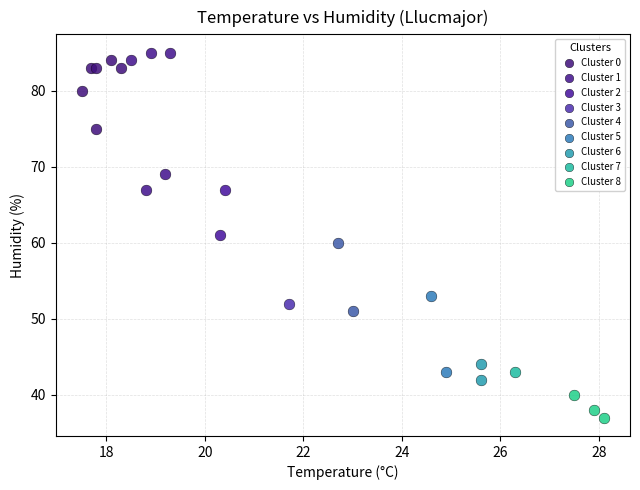

What are all the series names shown in the legend?

Cluster 0, Cluster 1, Cluster 2, Cluster 3, Cluster 4, Cluster 5, Cluster 6, Cluster 7, Cluster 8